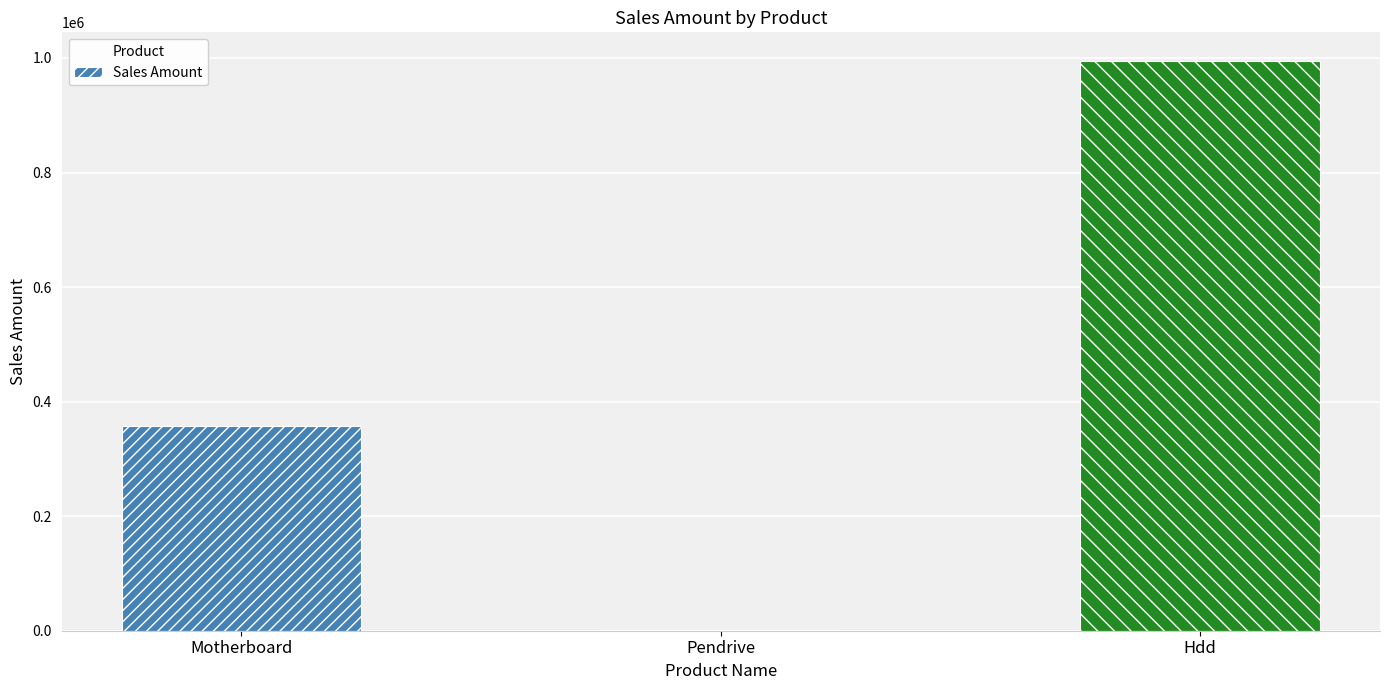

The chart shows a value of 995000 at Hdd. True or false?

True